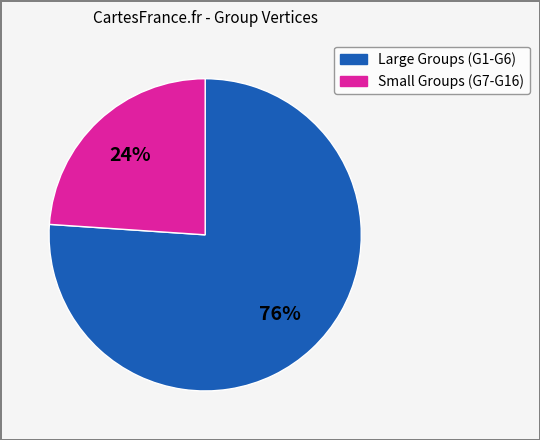

Is there any slice that represents more than half of the pie?

Yes